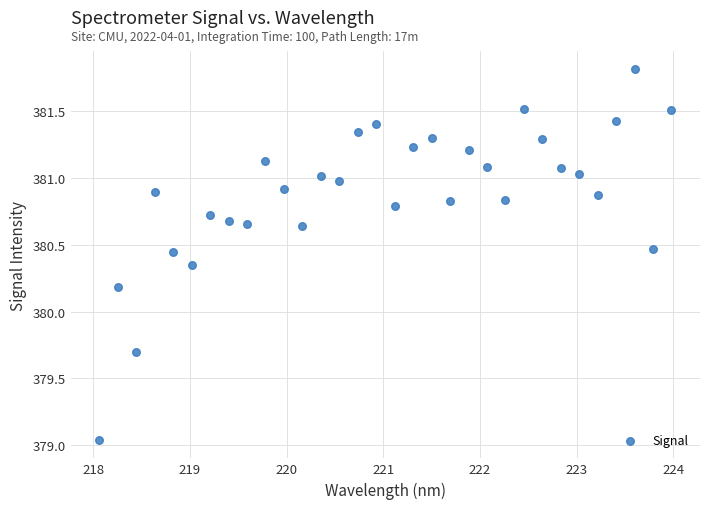

What is the range of Y values (max minus min)?

2.8